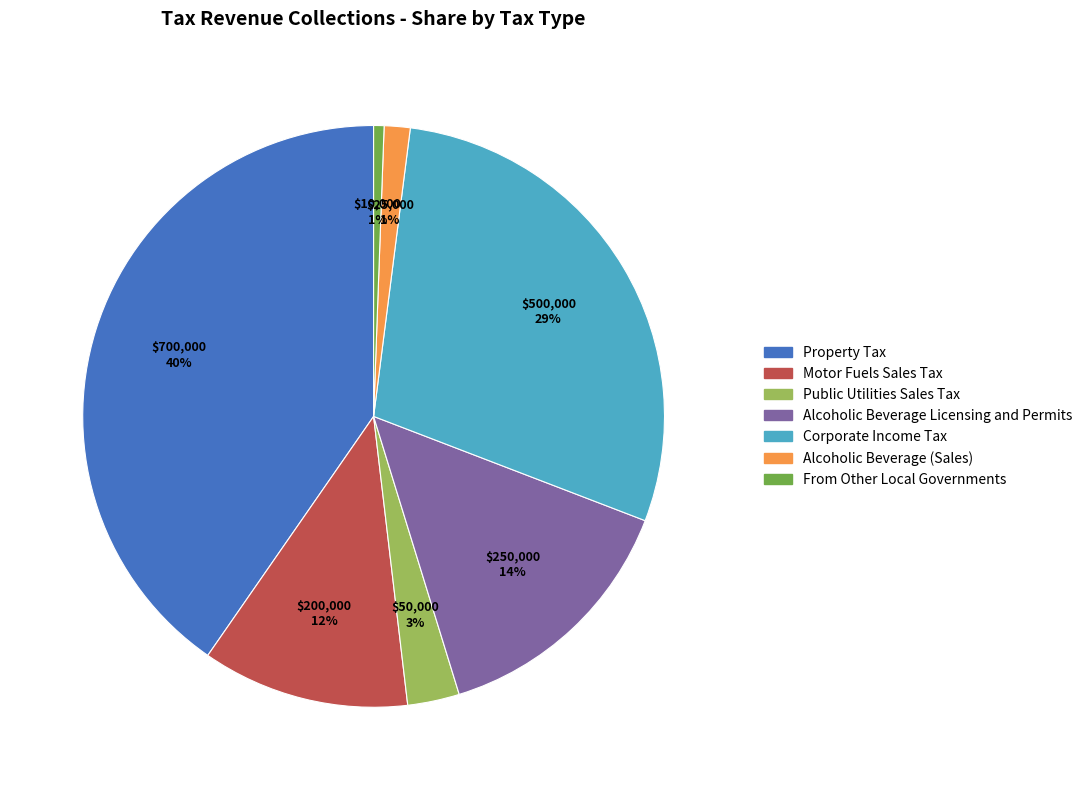

Does any single category account for the majority?

No